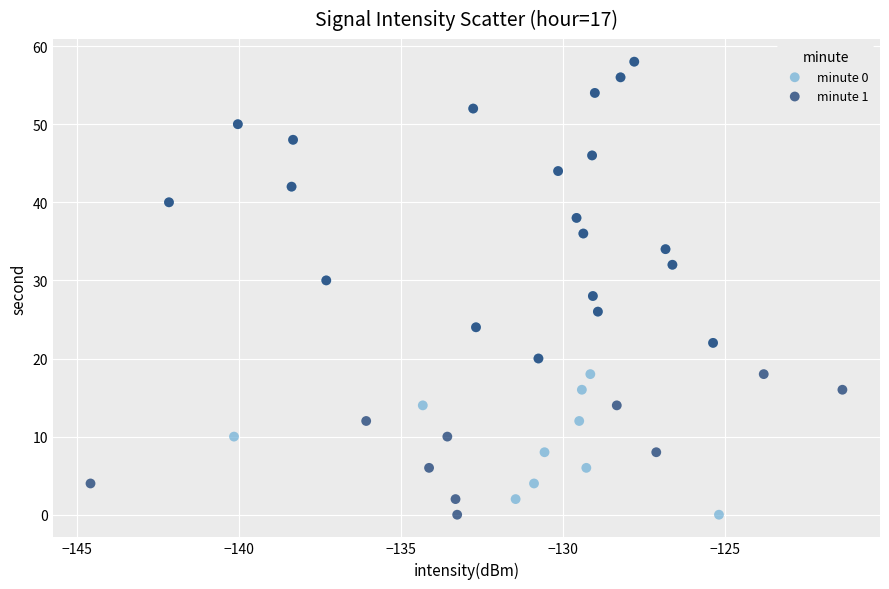

What are all the series names shown in the legend?

minute 0, minute 1